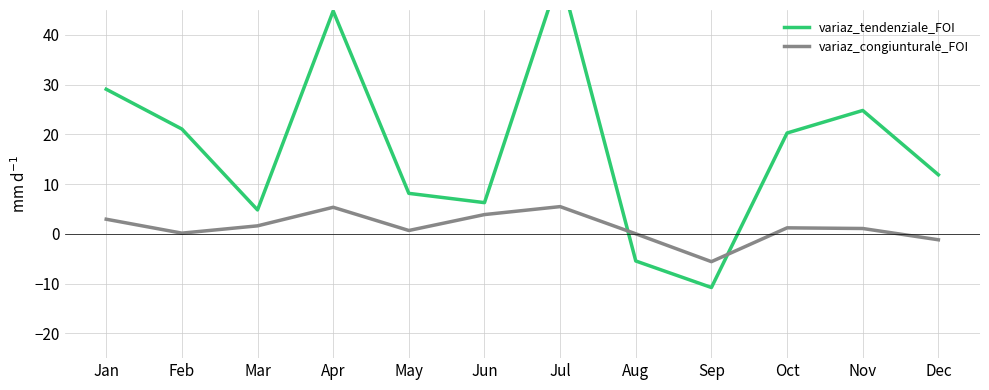

What is the value of the variaz_congiunturale_FOI point at the 3rd from the left?

1.6